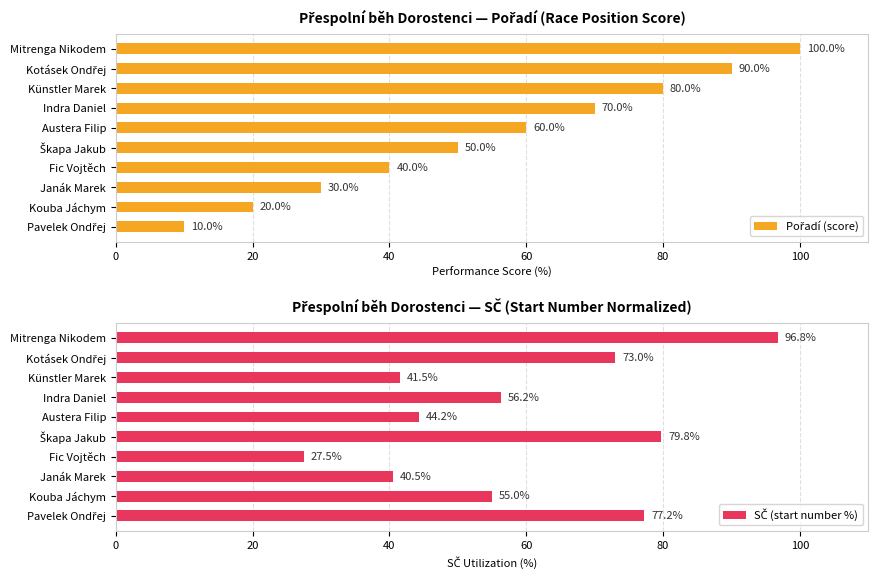

What is the difference between the maximum and minimum values in the SČ (start number %) series?

69.2